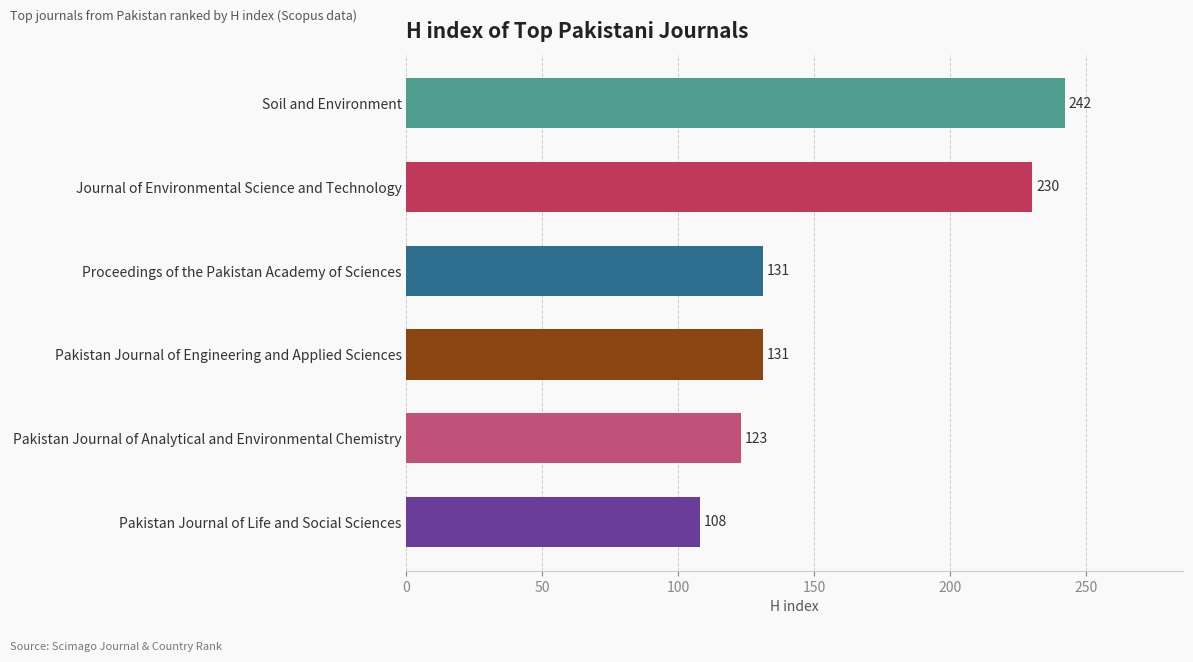

The value at Pakistan Journal of Analytical and Environmental Chemistry is 185. True or false?

False